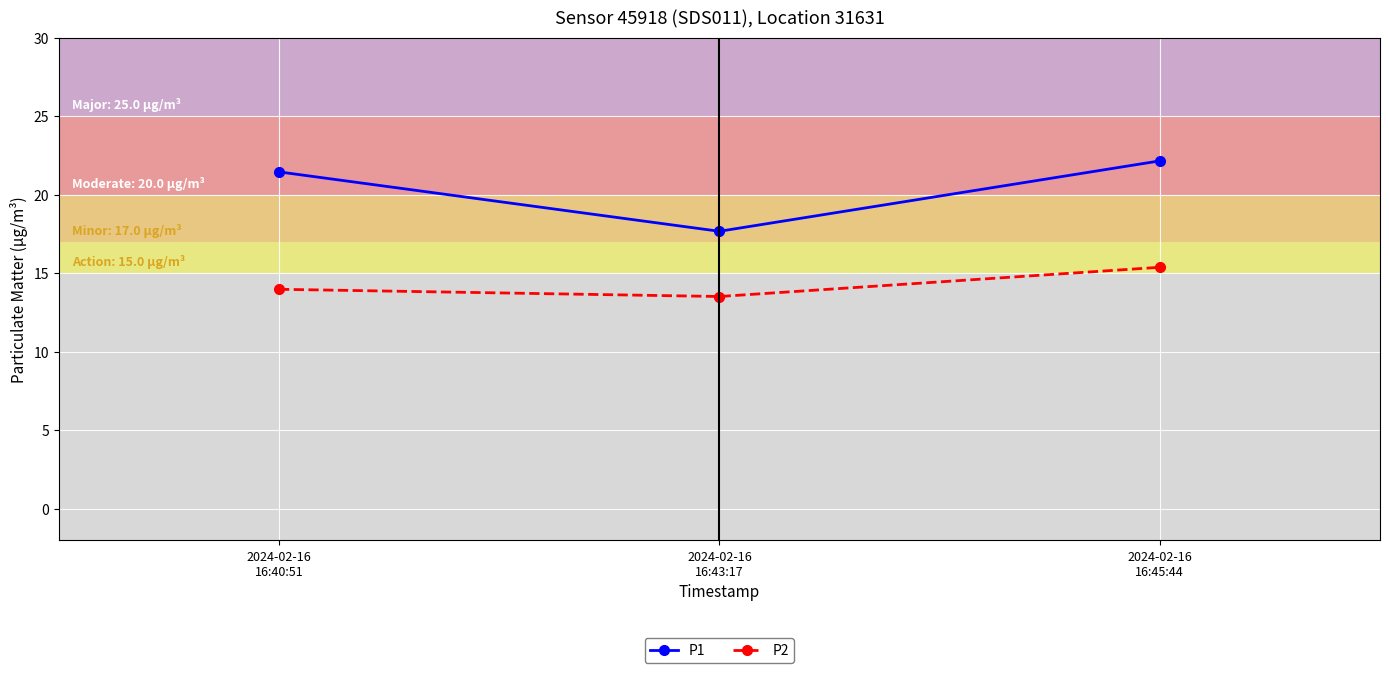

How many series are shown in this chart?

2